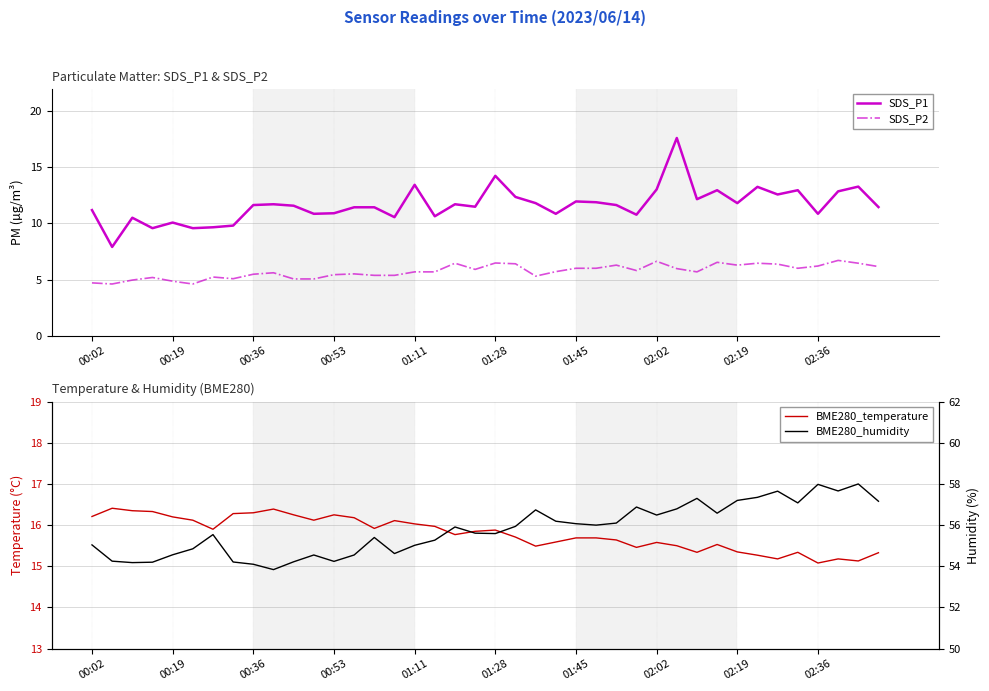

True or false: SDS_P2 and SDS_P1 cross at least once.

False